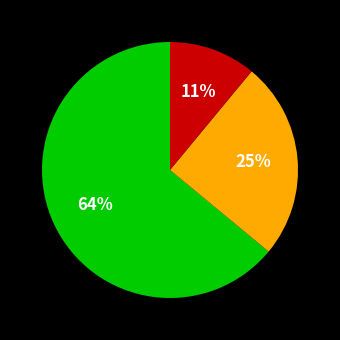

Does any single category account for the majority?

Yes